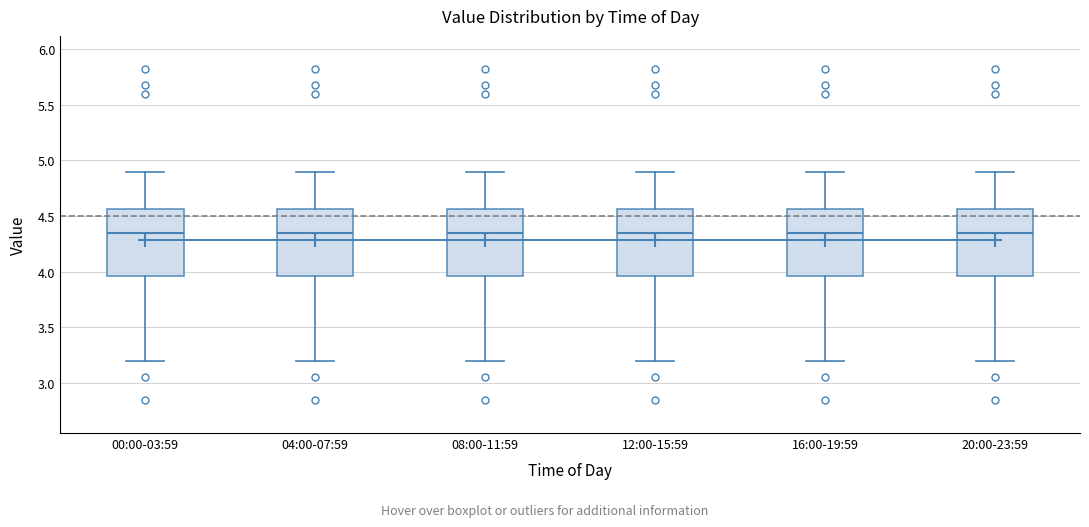

Where does the median line of the box for 12:00-15:59 sit on the y-axis? The values are not printed on the chart, so give them approximately, as read against the axis.

4.35